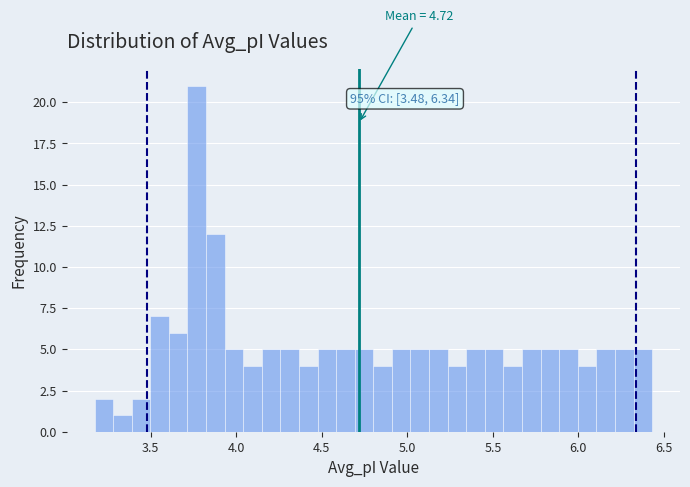

Around what value on the x-axis is the tallest bar? Give the approximate position of its centre, as read against the axis.

3.75